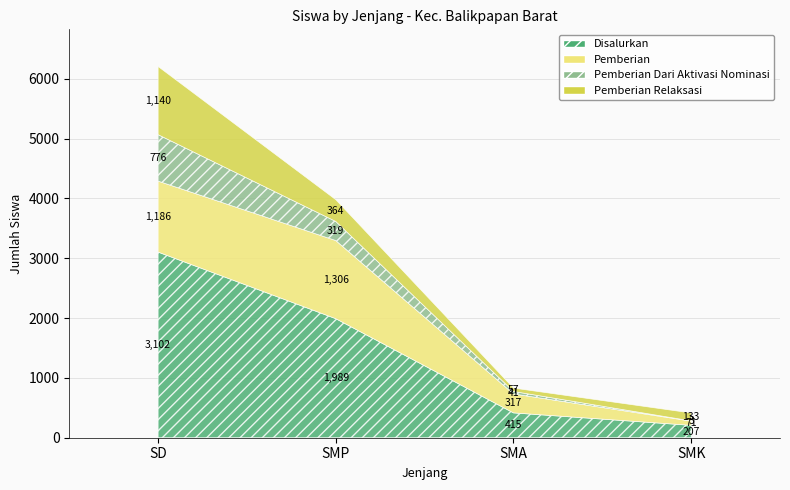

Reading left to right, extract all data points from this chart.

Disalurkan: 3102	1989	415	207
Pemberian: 1186	1306	317	71
Pemberian Dari Aktivasi Nominasi: 776	319	41	3
Pemberian Relaksasi: 1140	364	57	133